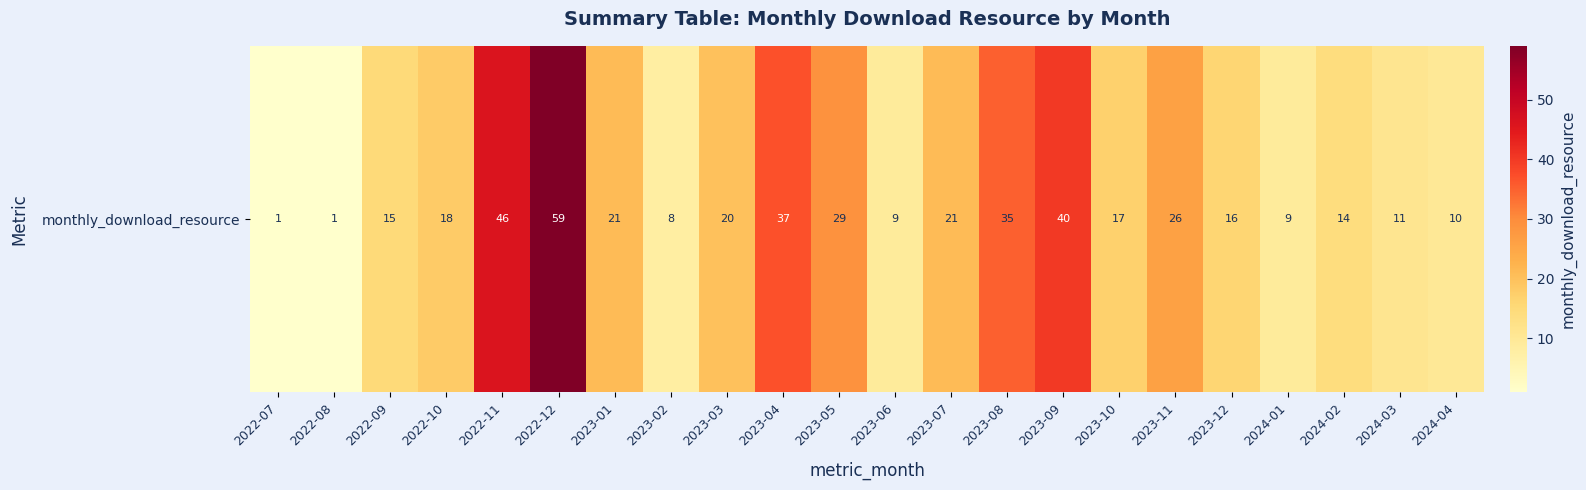

The chart shows a value of 11 at 2023-02. True or false?

False